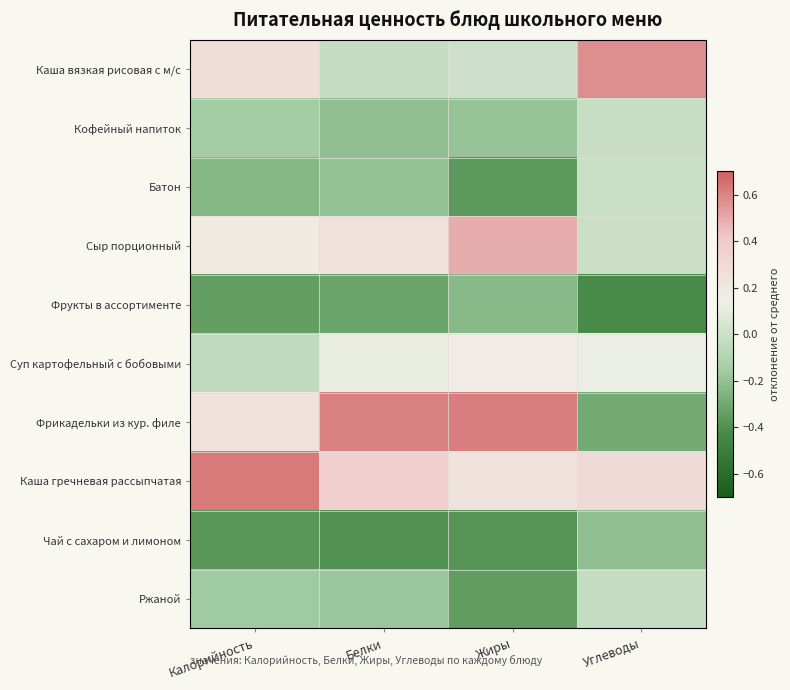

Rank the series by their maximum value, from highest to lowest.

Каша гречневая рассыпчатая, Фрикадельки из кур. филе, Каша вязкая рисовая с м/с, Сыр порционный, Суп картофельный с бобовыми, Батон, Кофейный напиток, Ржаной, Чай с сахаром и лимоном, Фрукты в ассортименте